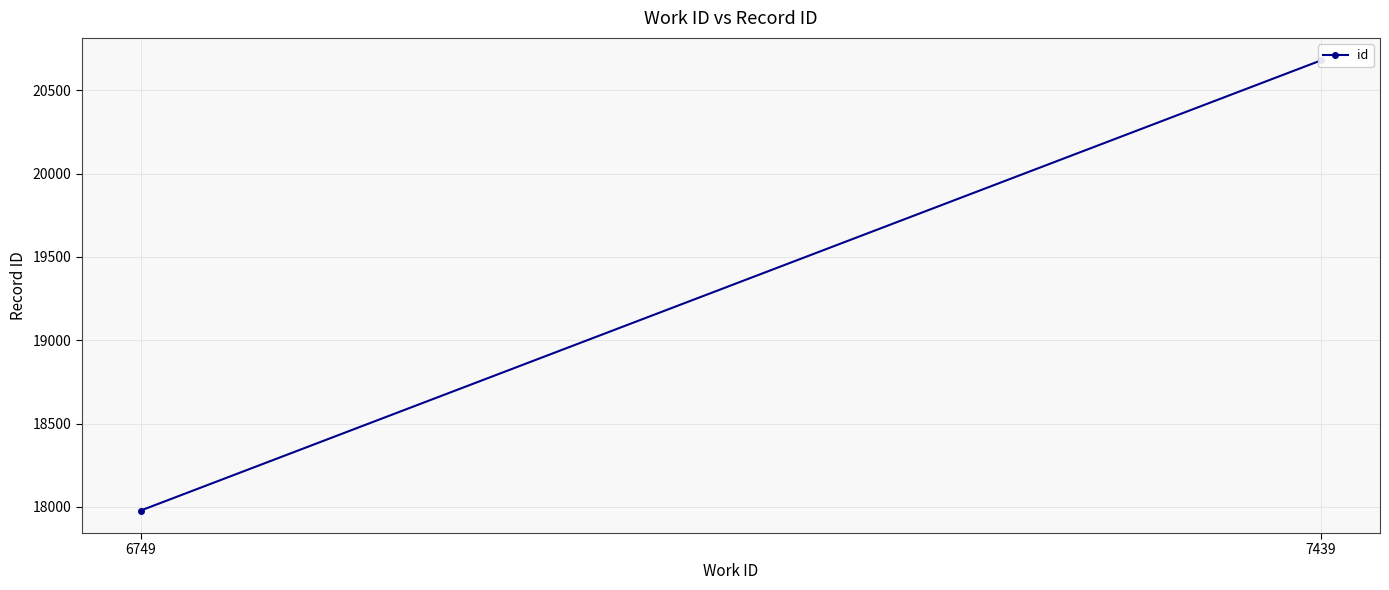

How many categories are shown in the chart?

2